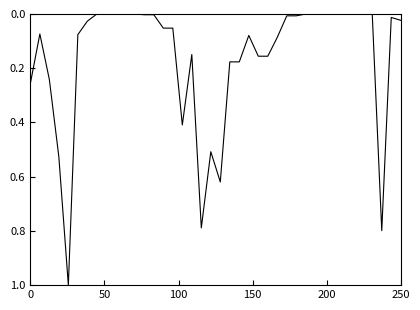

What is the difference between the maximum and minimum values?

1.0